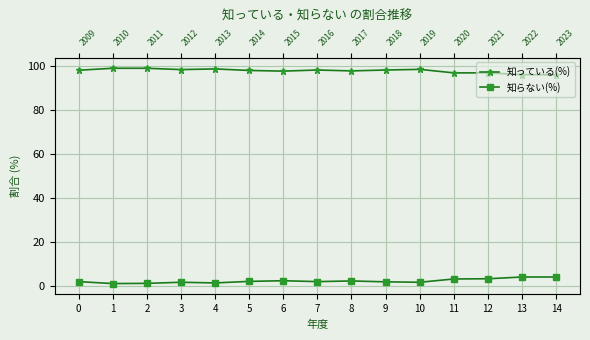

What are all the series names shown in the legend?

知っている(%), 知らない(%)